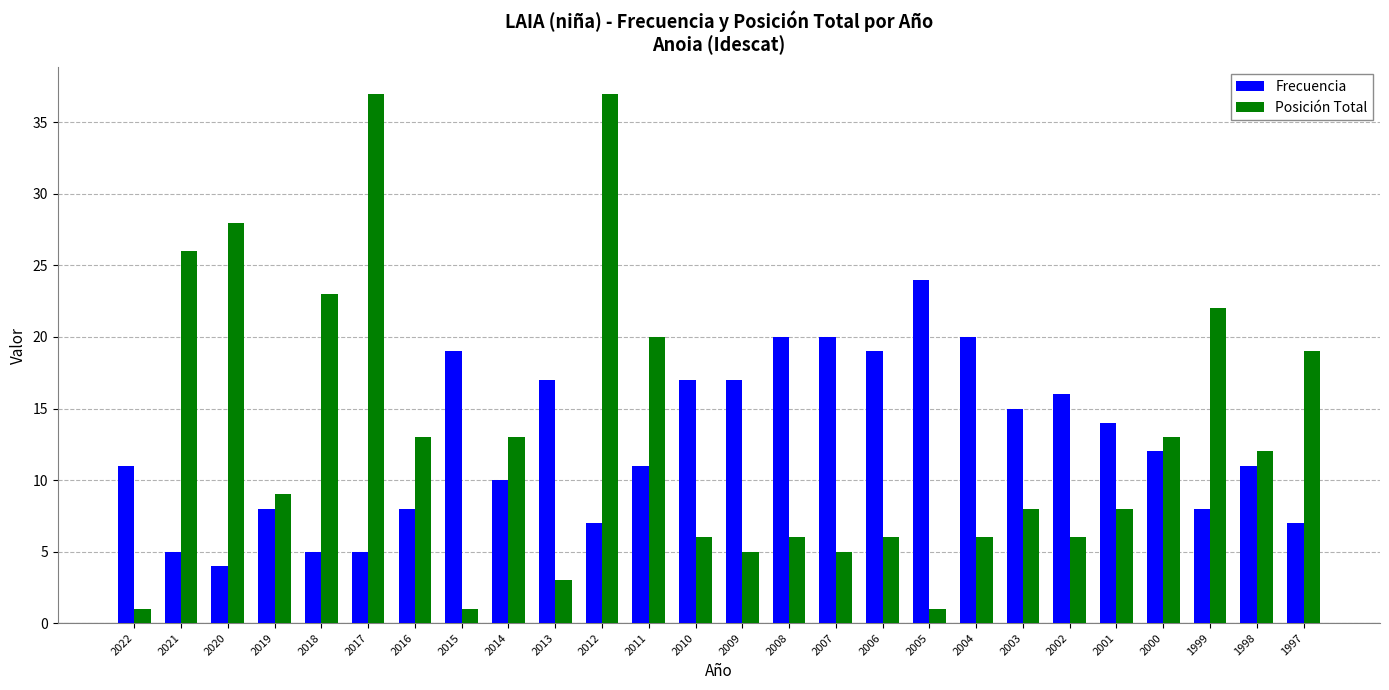

Rank the series by their maximum value, from highest to lowest.

Posición Total, Frecuencia